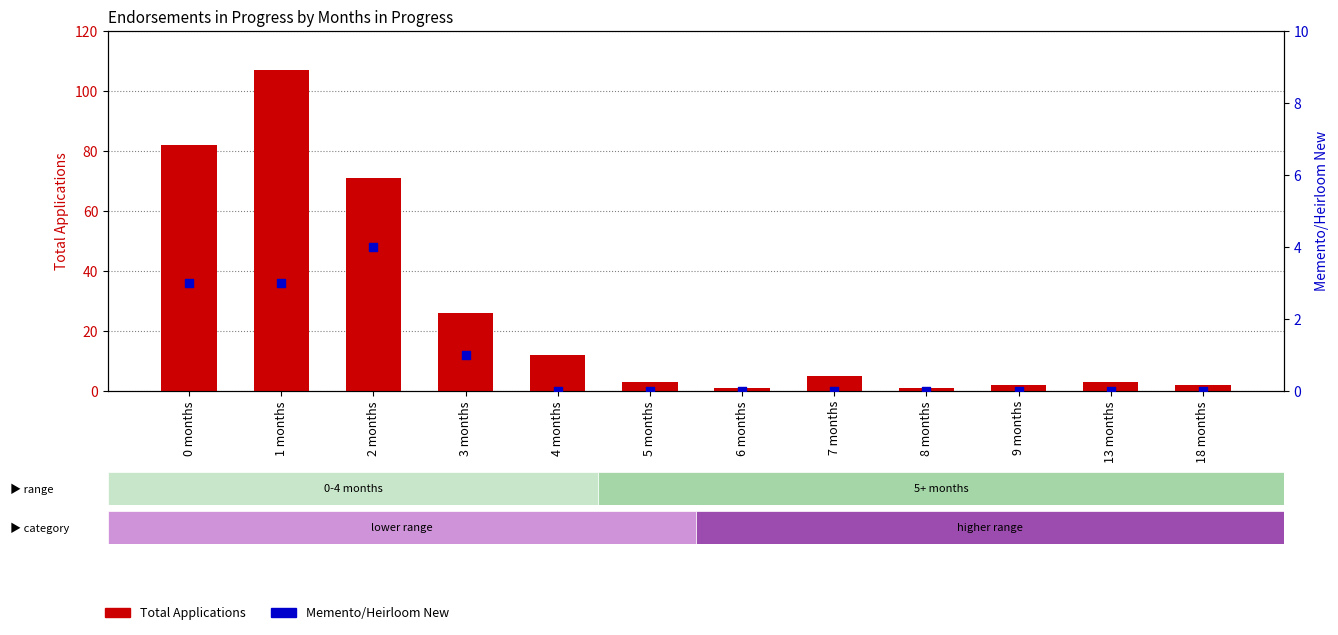

What is the total value across all series at 2 months?

75